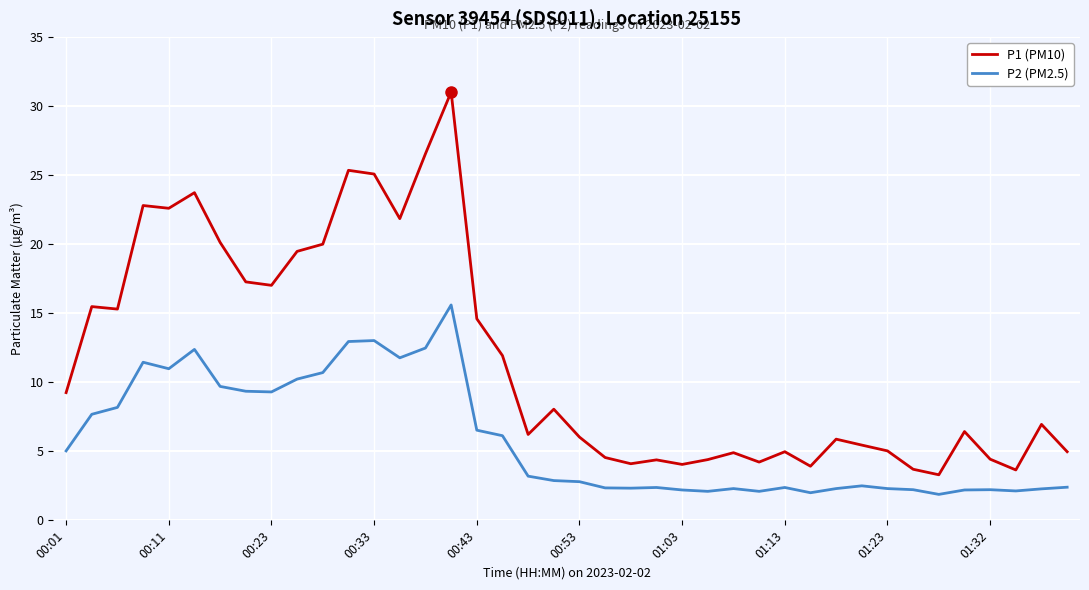

What is the difference between the maximum and minimum values in the P2 (PM2.5) series?

13.7